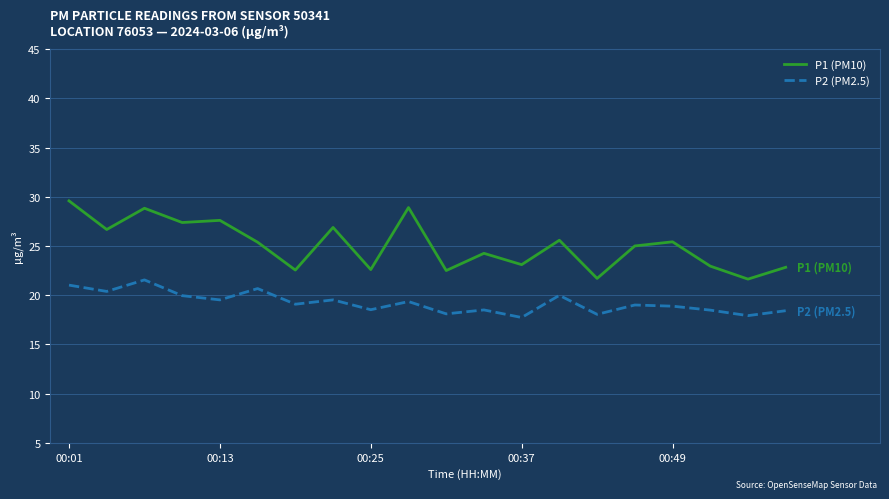

List the series in order of their overall mean, lowest first.

P2 (PM2.5), P1 (PM10)